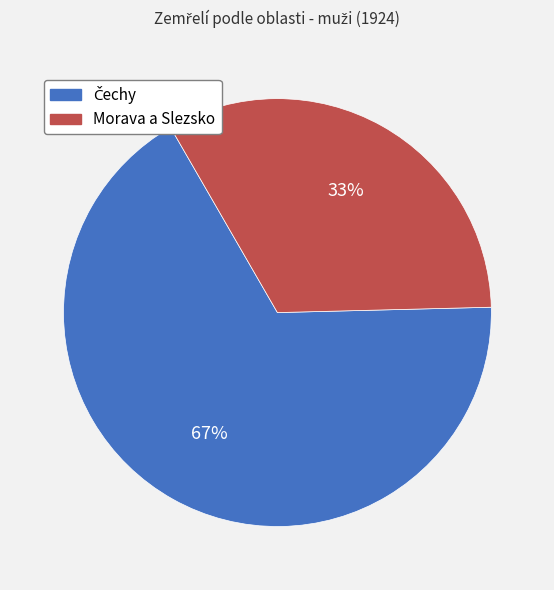

The Morava a Slezsko slice represents 33% of the pie. True or false?

True